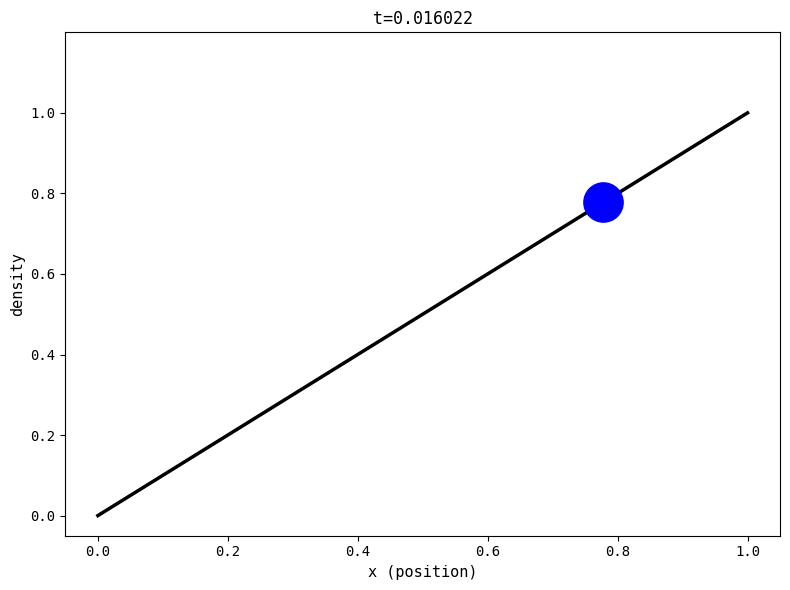

What is the maximum value shown in the chart?

1.0